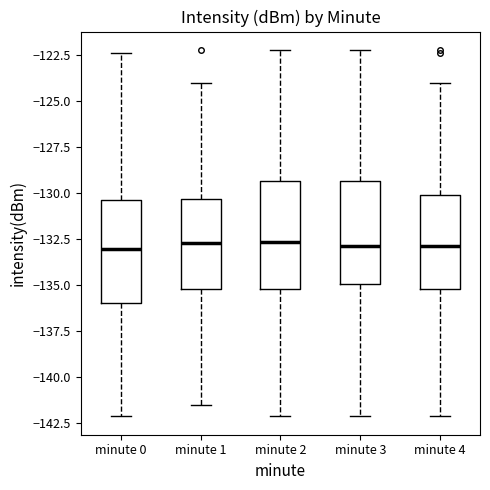

Where does the upper whisker of the box for minute 3 end on the y-axis? The values are not printed on the chart, so give them approximately, as read against the axis.

-122.0